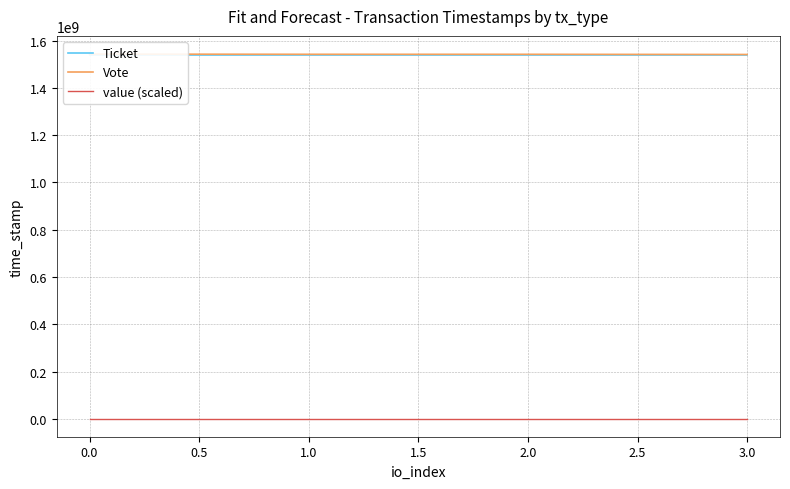

What is the difference between the maximum and second lowest values in the Vote series?

843751.0